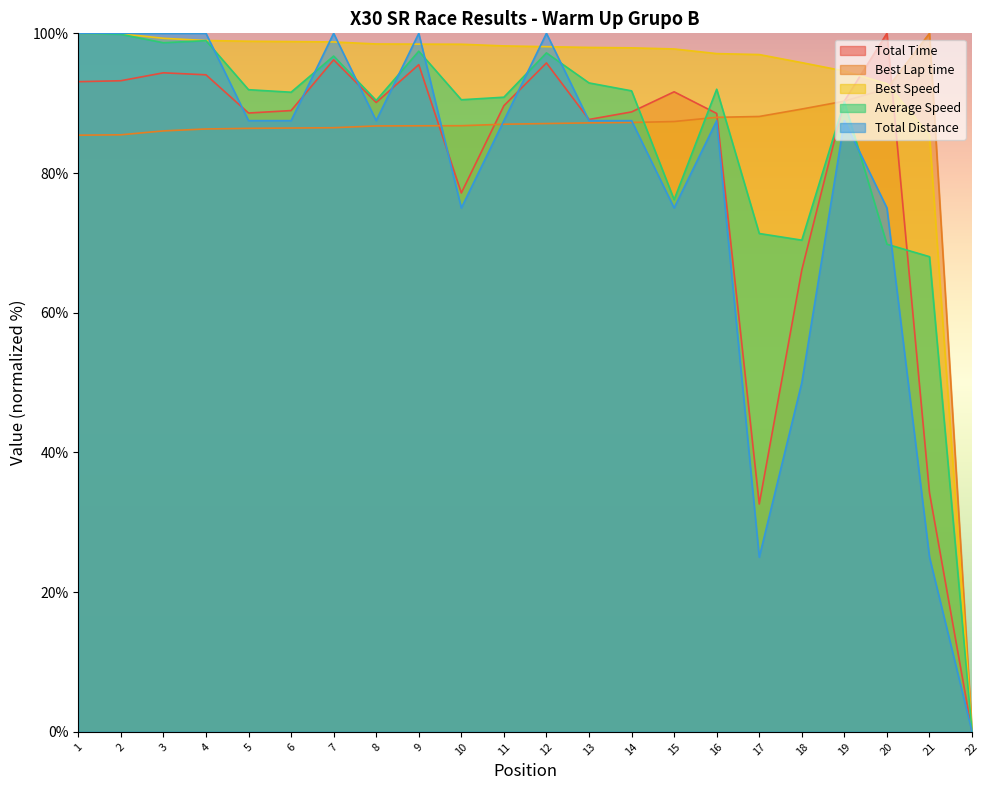

Which series changed the most between 10 and 21?

Total Distance